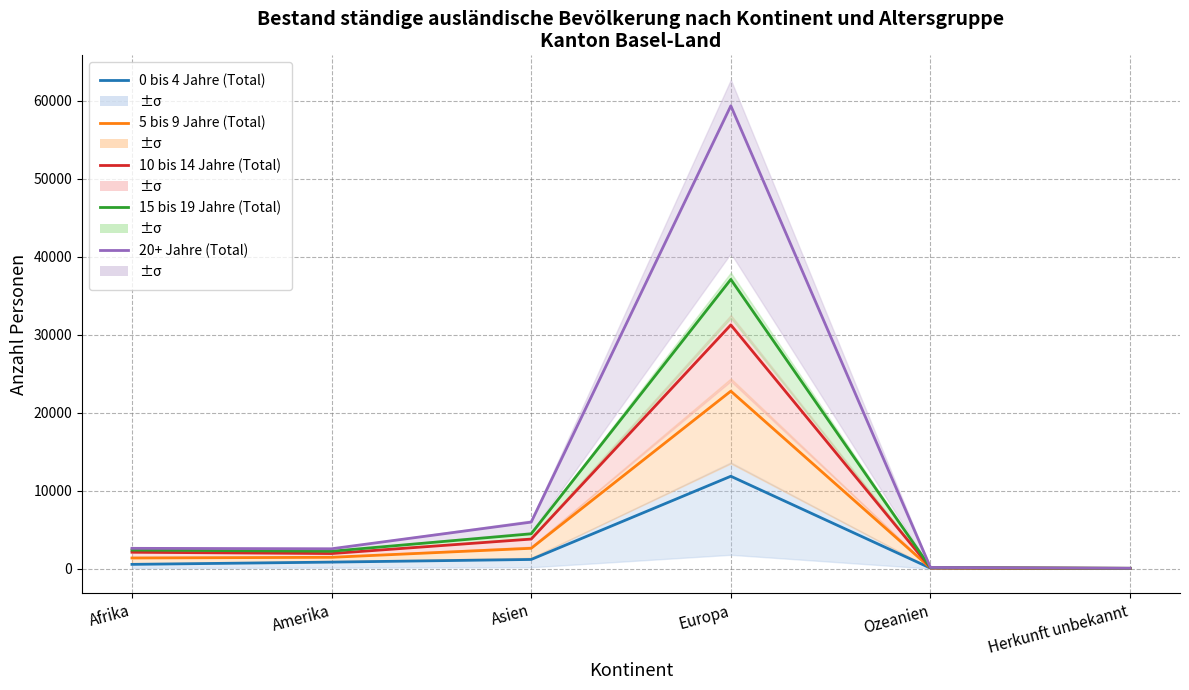

Count the number of categories in the chart.

6